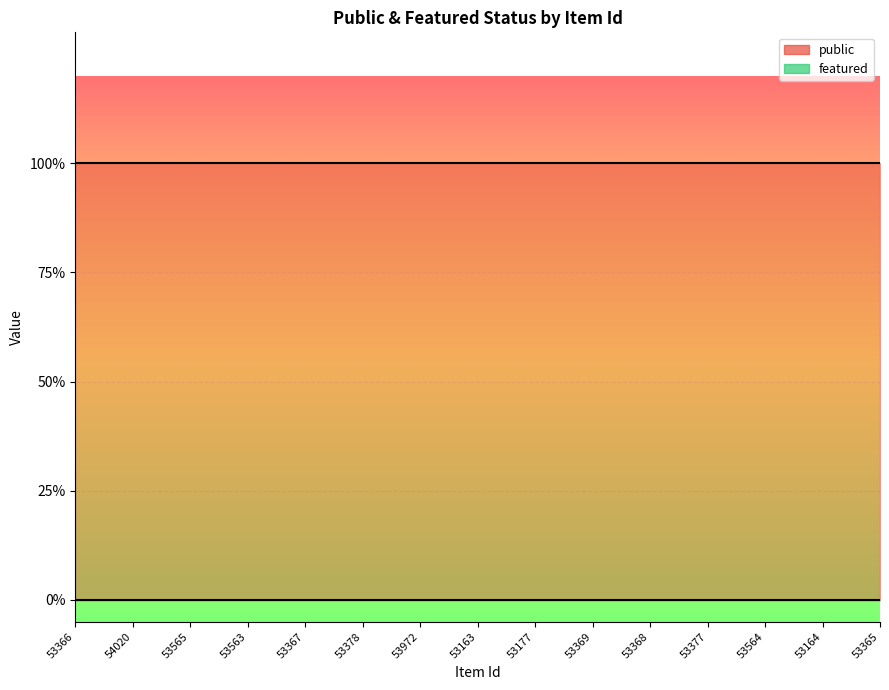

True or false: public and featured intersect in this chart.

False